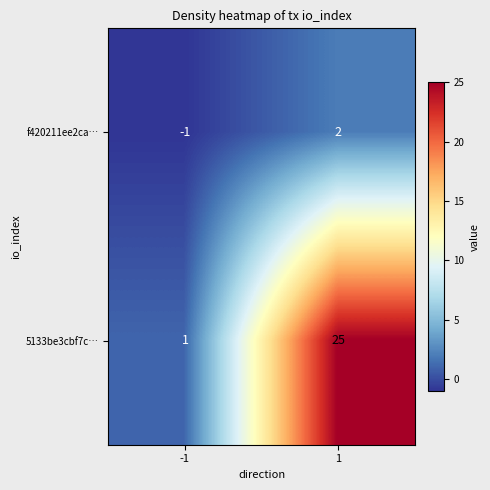

Which category has the lowest value across all series?

-1